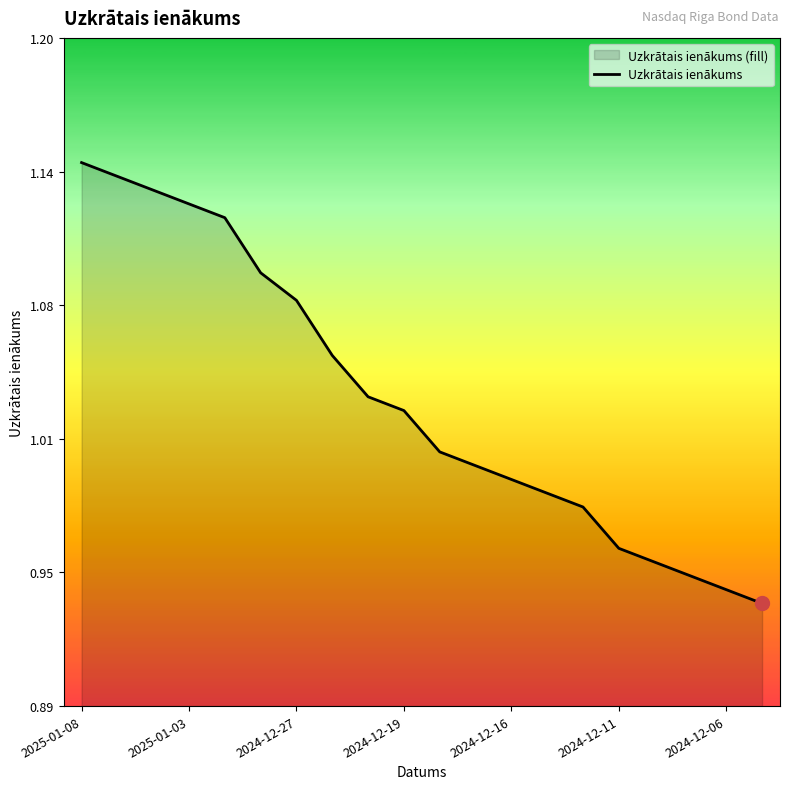

What is the difference between the second highest and second lowest values?

0.2